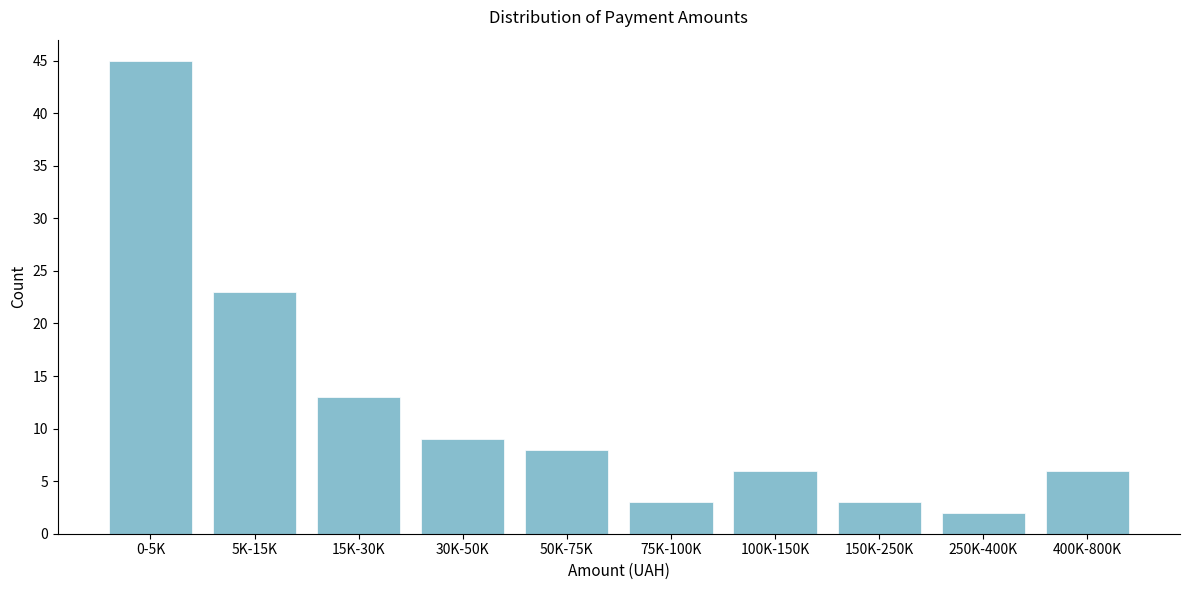

Reading right to left, transcribe all the data shown in this chart.

6	2	3	6	3	8	9	13	23	45